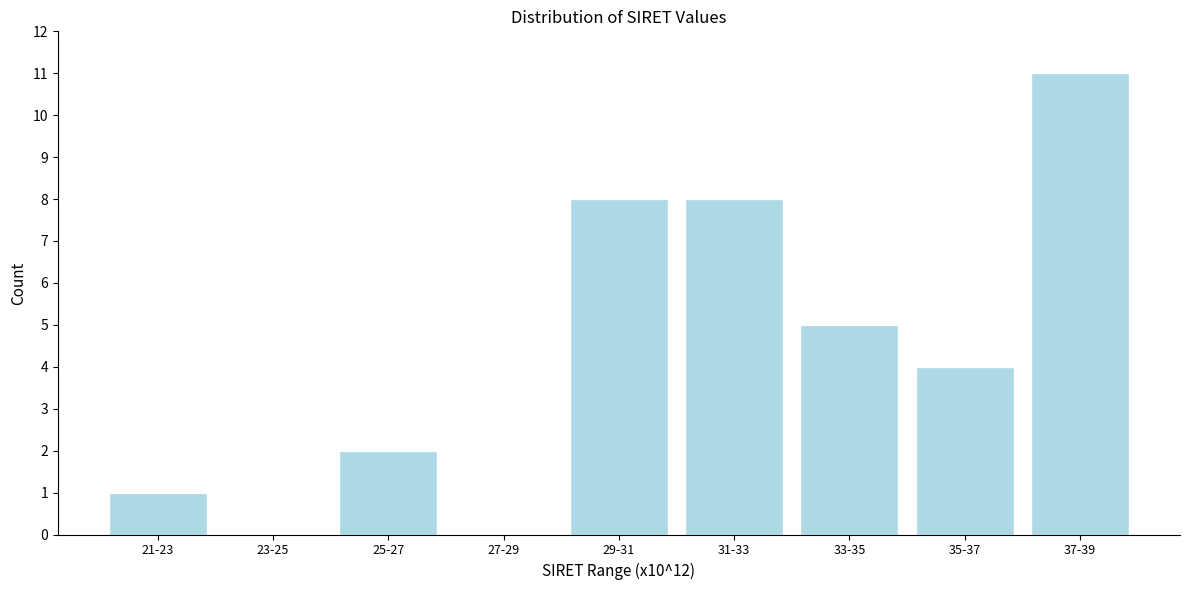

Reading left to right, what are all the values shown in this chart?

21-23=1	23-25=0	25-27=2	27-29=0	29-31=8	31-33=8	33-35=5	35-37=4	37-39=11